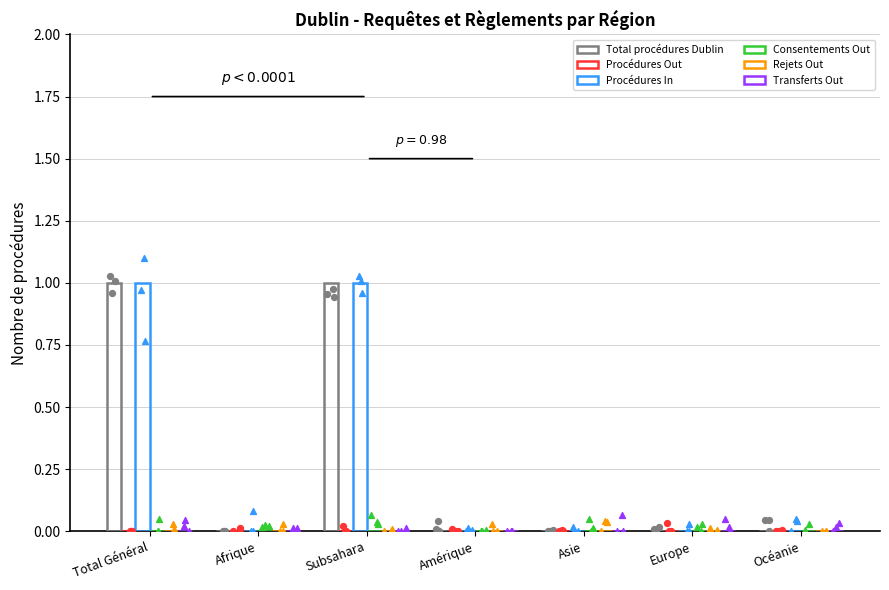

Which series reaches the minimum Y coordinate?

Total procédures Dublin